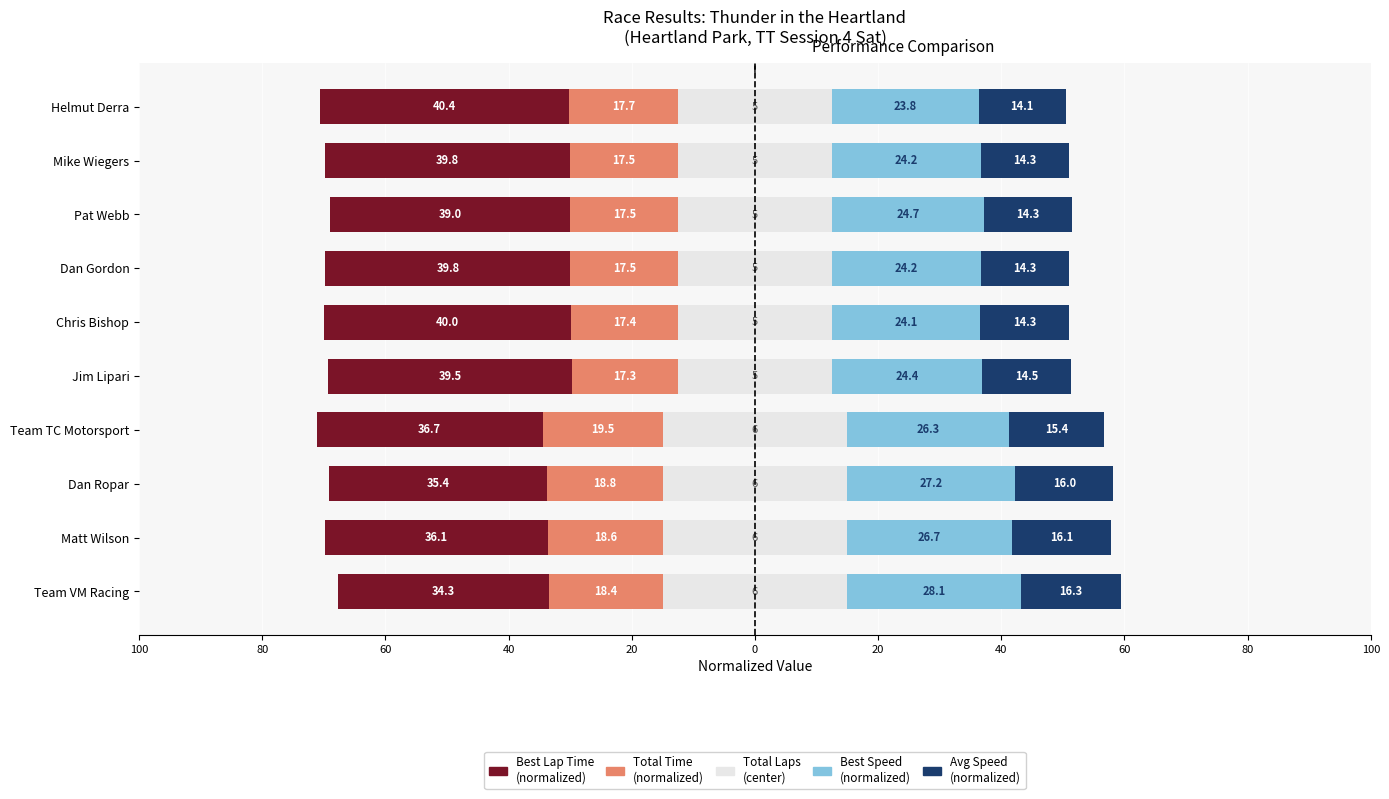

How many groups of bars are there?

10